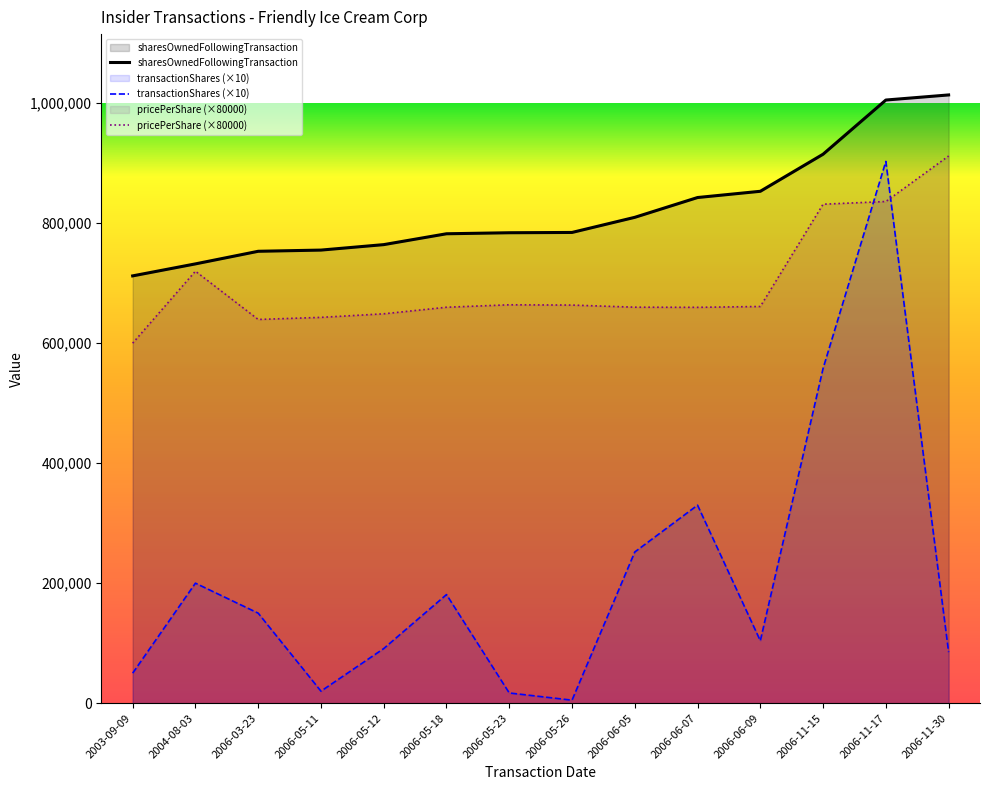

Is the value of pricePerShare (×80000) at 2006-05-26 greater than the value of transactionShares (×10) at 2006-11-17?

No